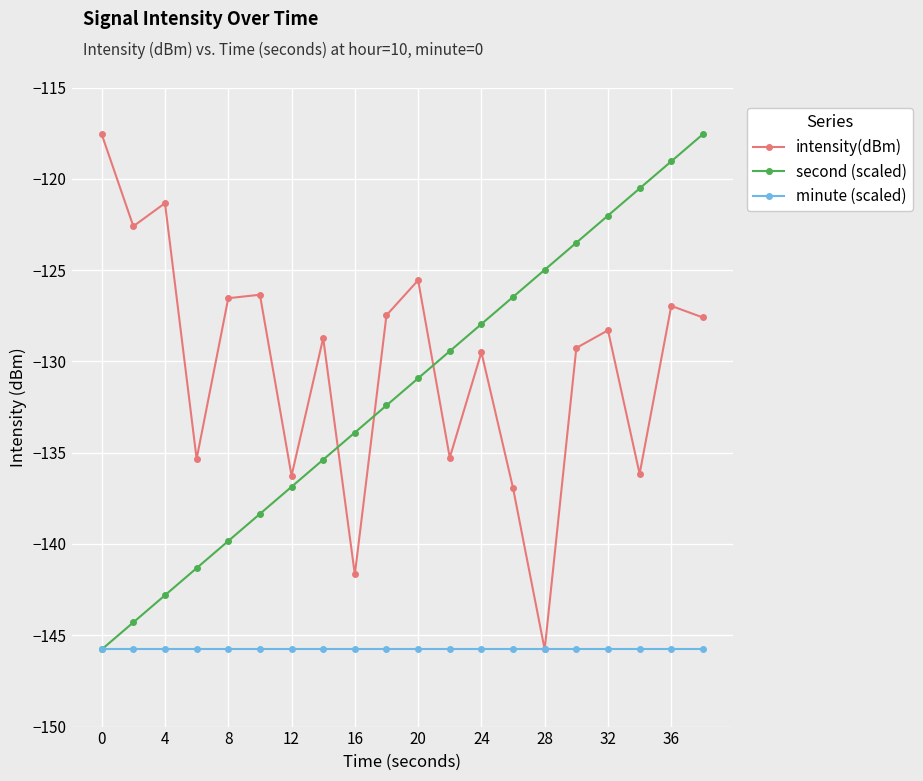

What are all the series names shown in the legend?

intensity(dBm), second (scaled), minute (scaled)